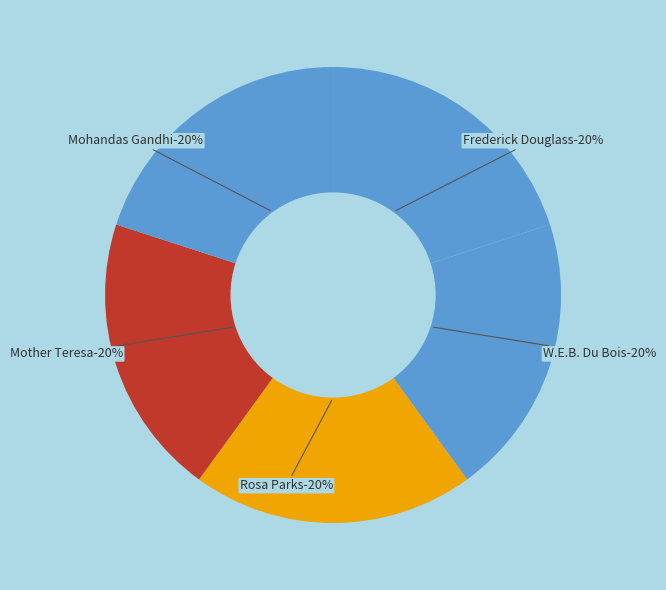

Is Mother Teresa the majority of the pie?

No